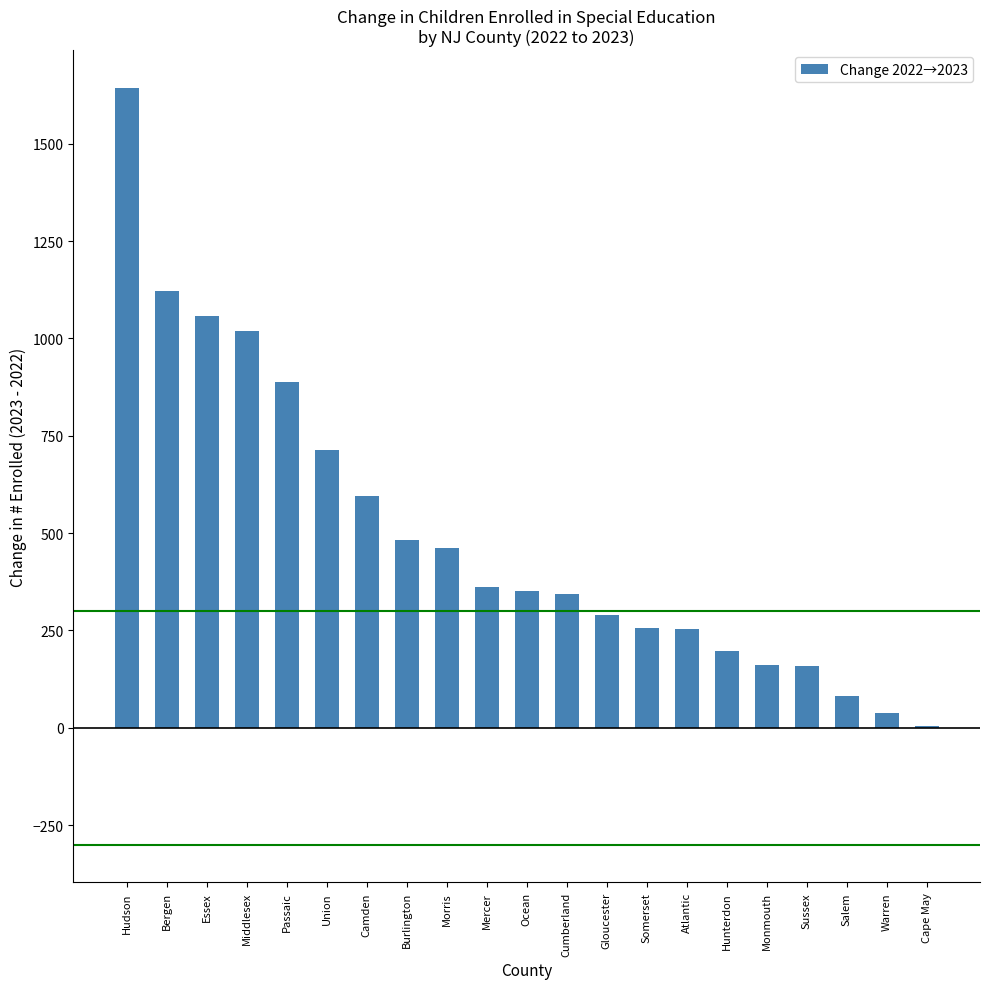

The chart shows a value of 663 at Burlington. True or false?

False